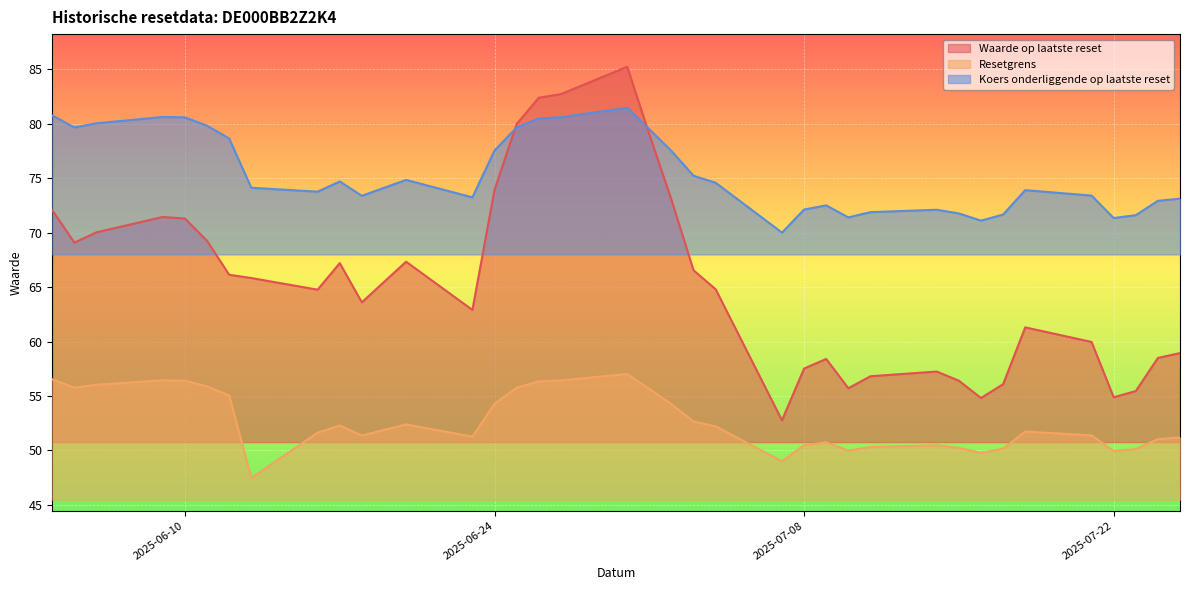

What is the sum of all Resetgrens values?

1949.6